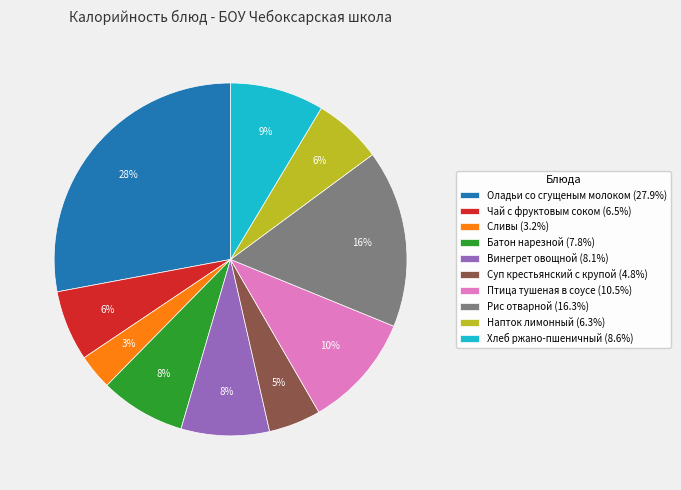

Is there a majority slice in this chart?

No